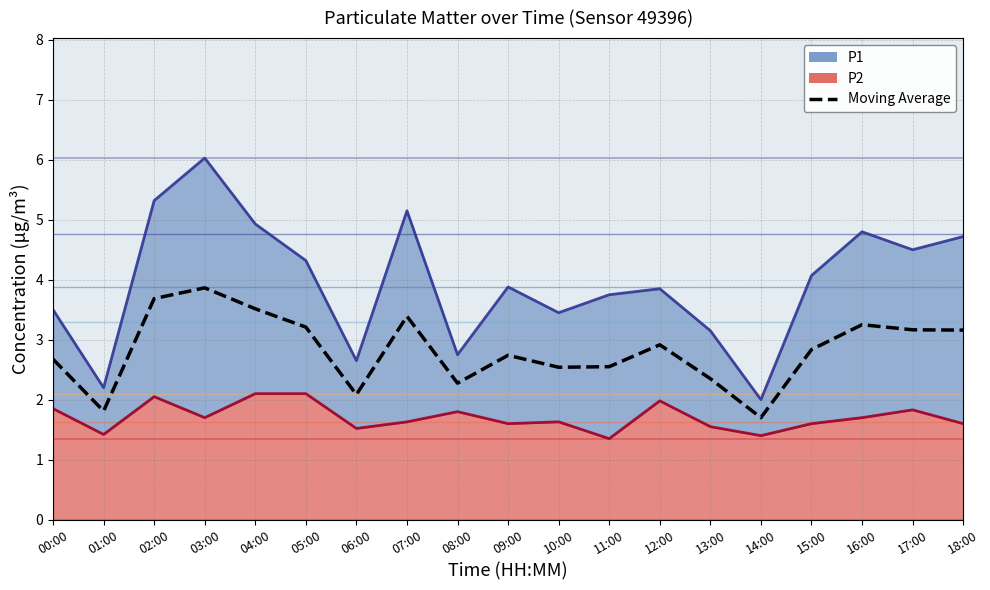

List the labels in order of value, largest first.

03:00, 02:00, 04:00, 07:00, 16:00, 05:00, 17:00, 18:00, 12:00, 15:00, 09:00, 00:00, 11:00, 10:00, 13:00, 08:00, 06:00, 01:00, 14:00